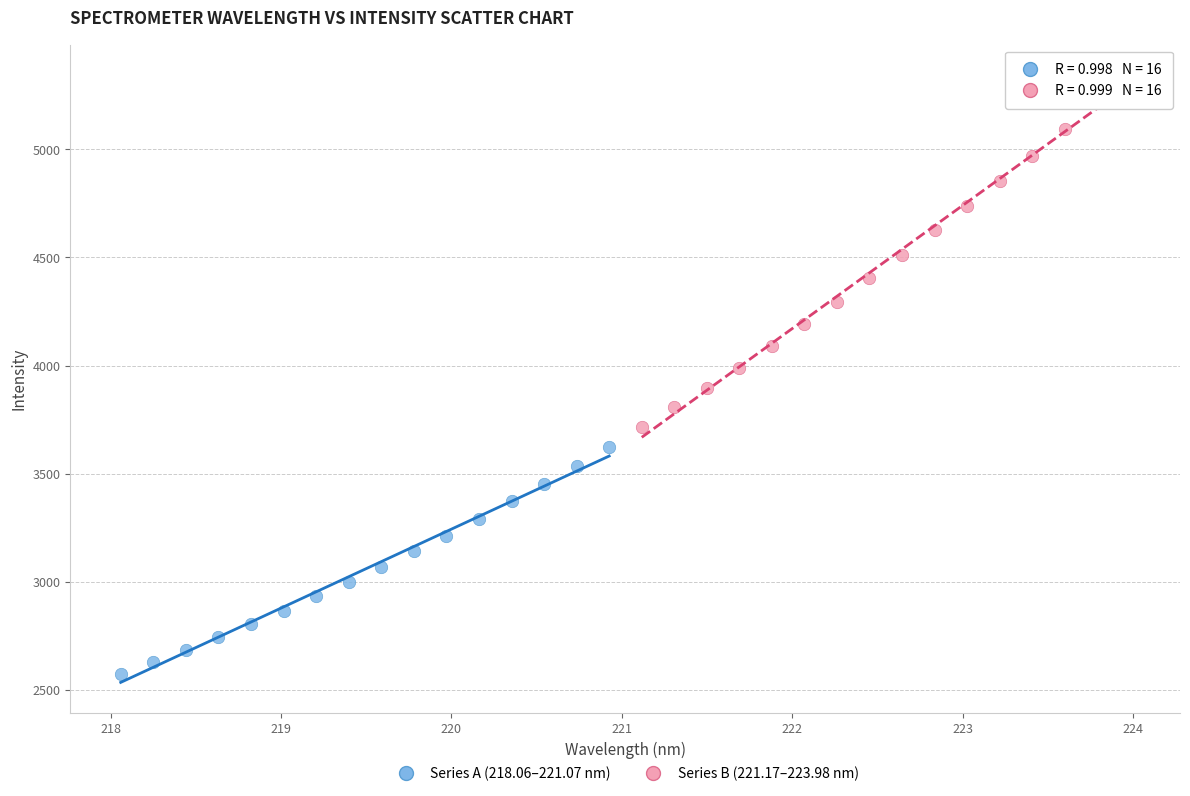

Which series contains the highest Y value?

Series B (221.17–223.98 nm)